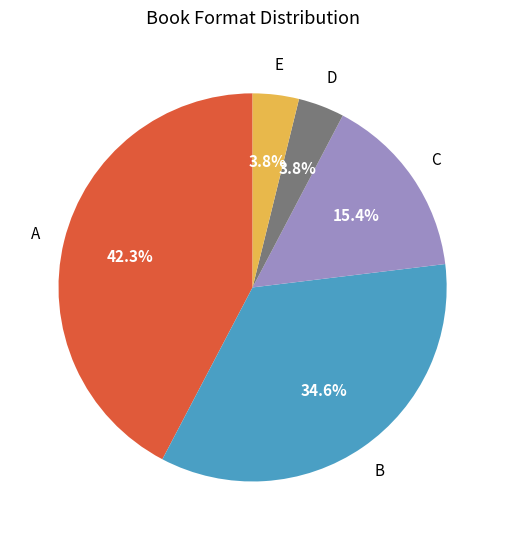

Is there a majority slice in this chart?

No